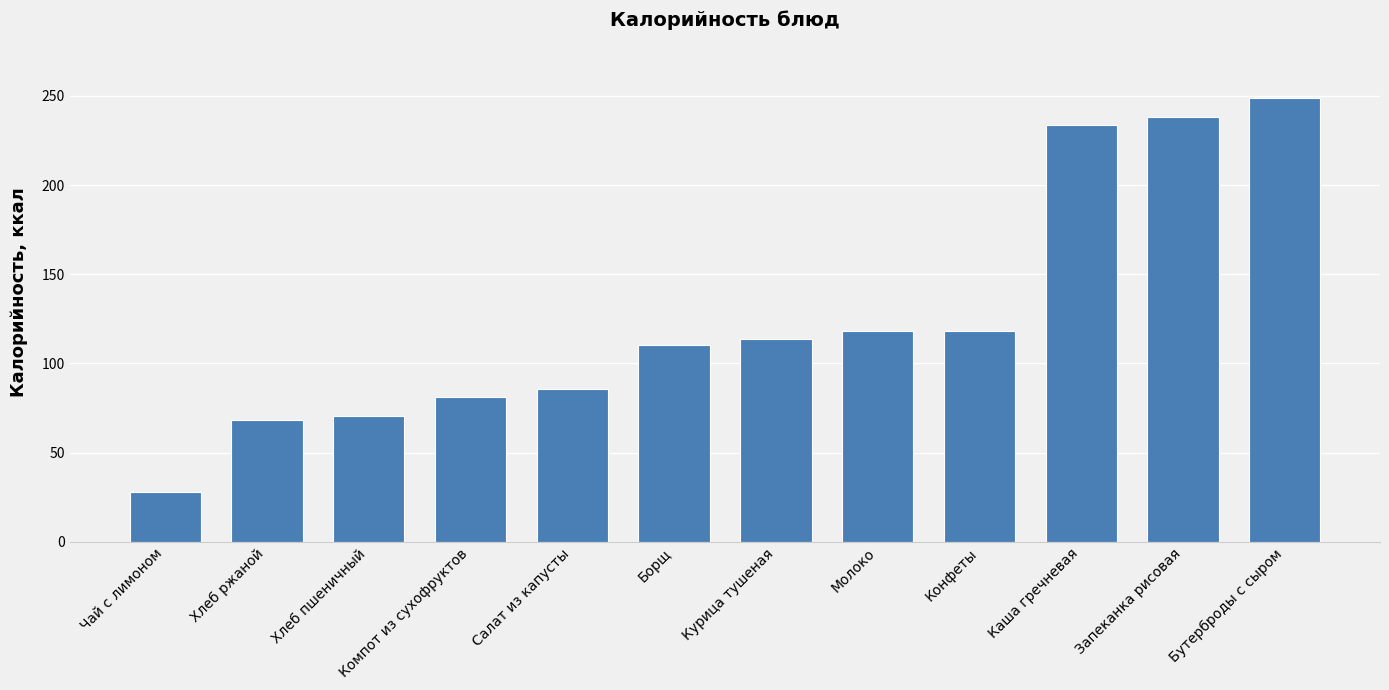

How many bars are there in total?

12